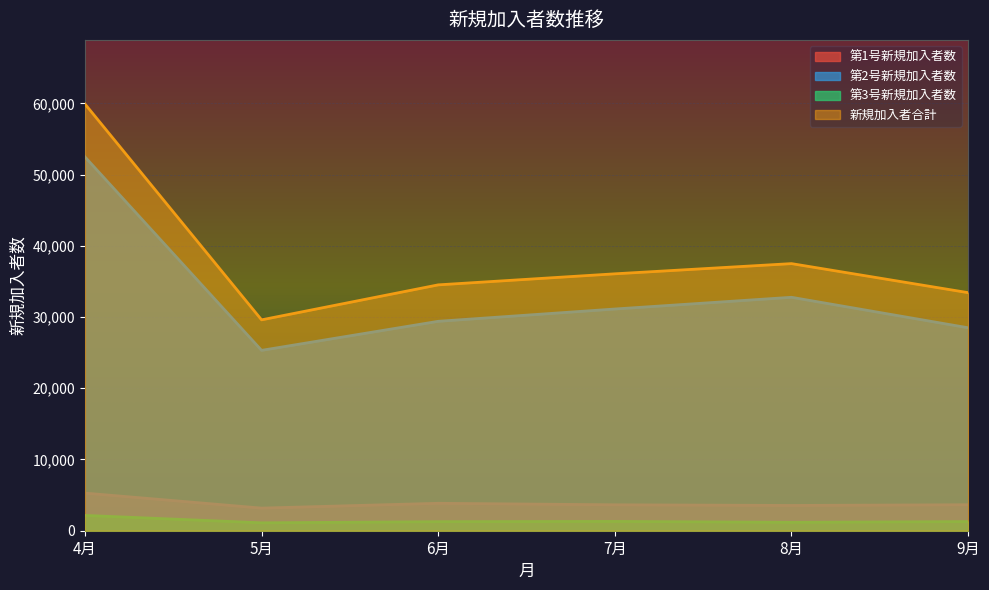

Between 5月 and 4月, which is larger?

4月